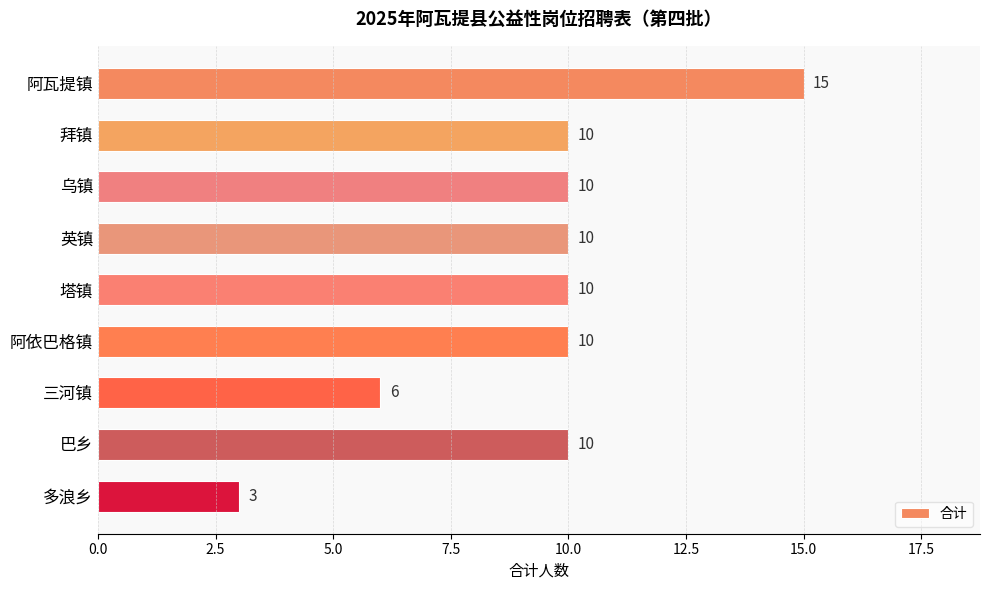

At which category does the chart reach its peak across all series?

阿瓦提镇